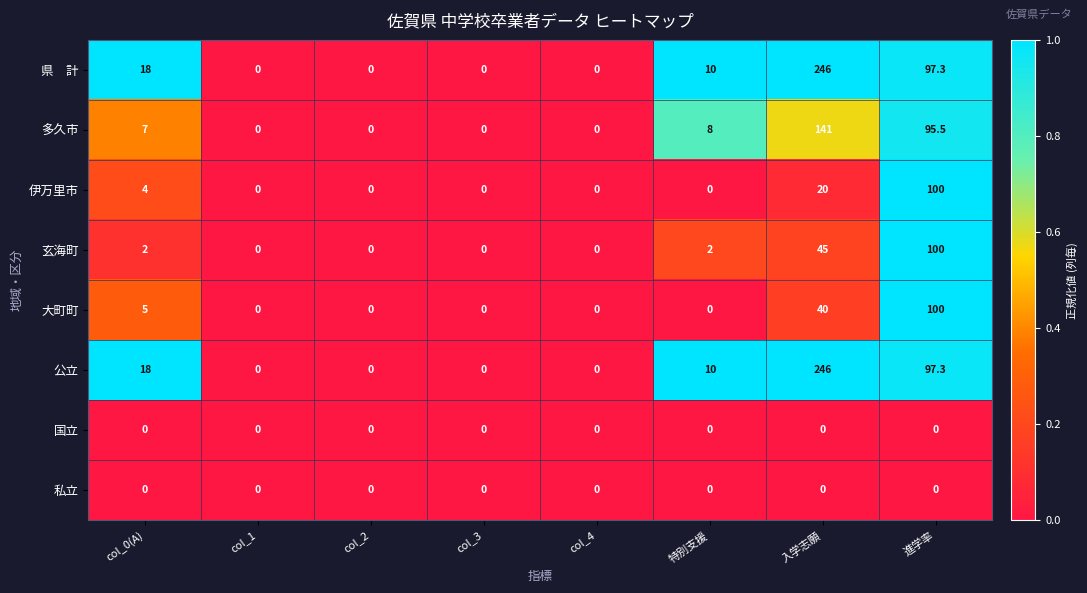

Count the number of data series in this chart.

8